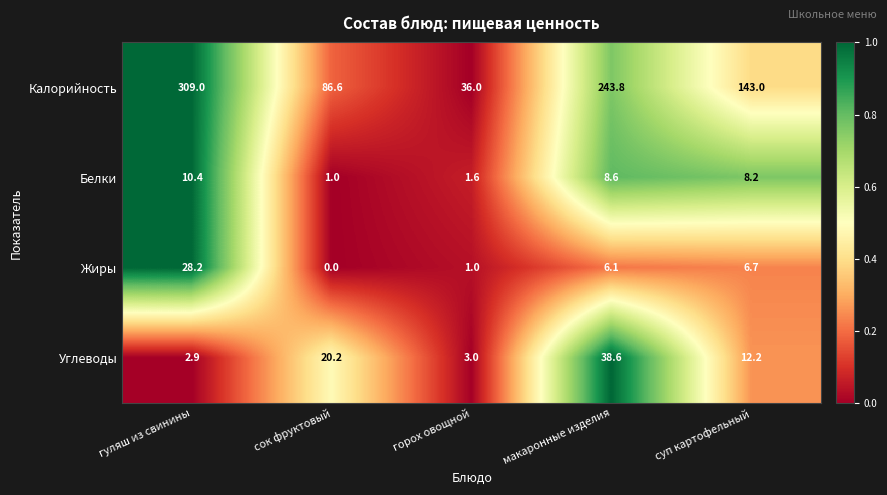

Reading right to left, list all the values displayed in this chart.

Калорийность: суп картофельный=143.0	макаронные изделия=243.8	горох овощной=36.0	сок фруктовый=86.6	гуляш из свинины=309.0
Белки: суп картофельный=8.2	макаронные изделия=8.6	горох овощной=1.6	сок фруктовый=1.0	гуляш из свинины=10.4
Жиры: суп картофельный=6.7	макаронные изделия=6.1	горох овощной=1.0	сок фруктовый=0.0	гуляш из свинины=28.2
Углеводы: суп картофельный=12.2	макаронные изделия=38.6	горох овощной=3.0	сок фруктовый=20.2	гуляш из свинины=2.9